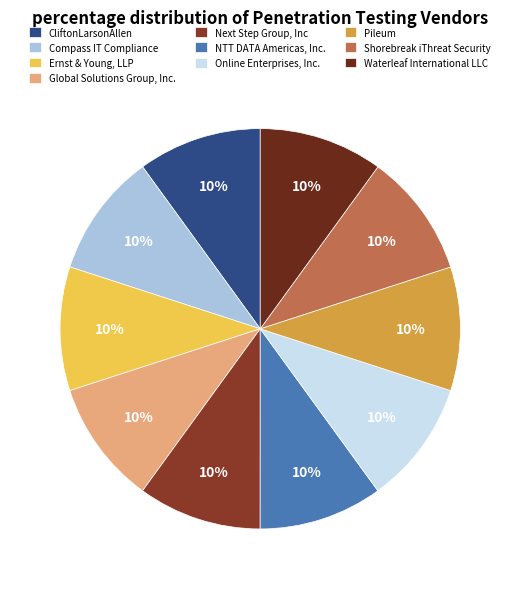

Is it true that Ernst & Young, LLP is 10% of the pie?

True